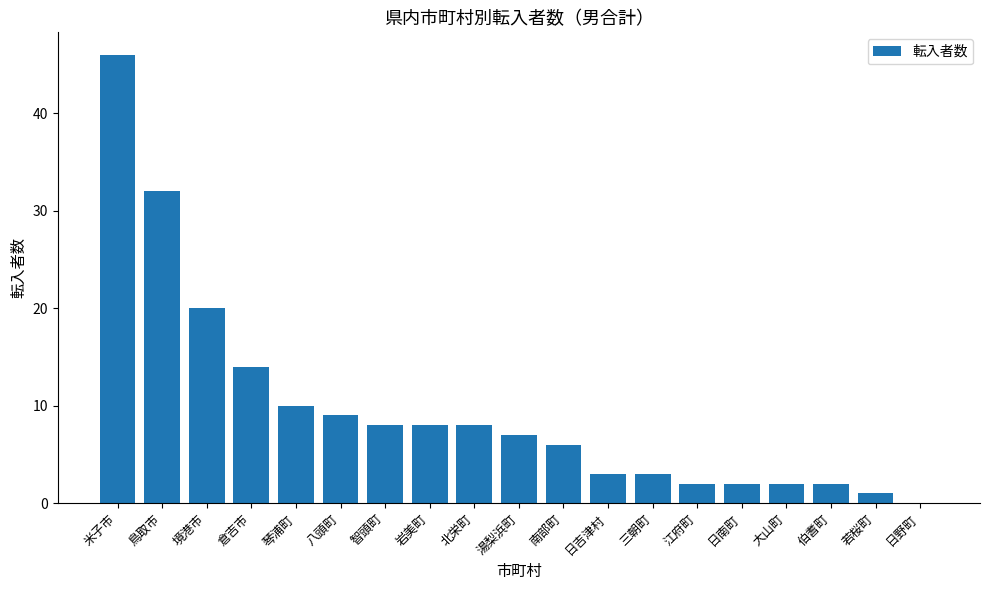

What is the sum of the values at 大山町 and 岩美町?

10